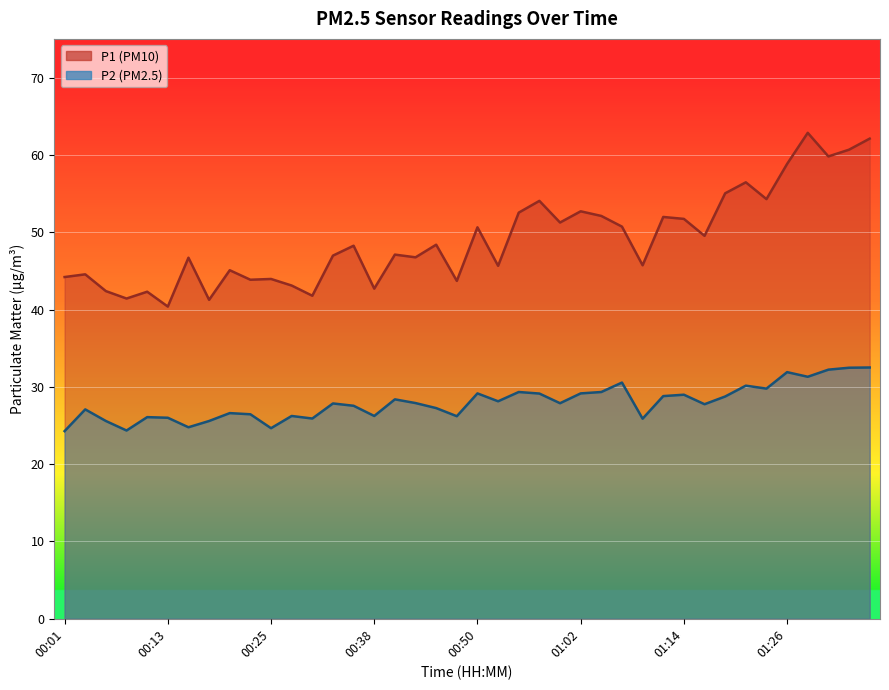

Rank the series at 01:21 from highest to lowest value.

P1, P2